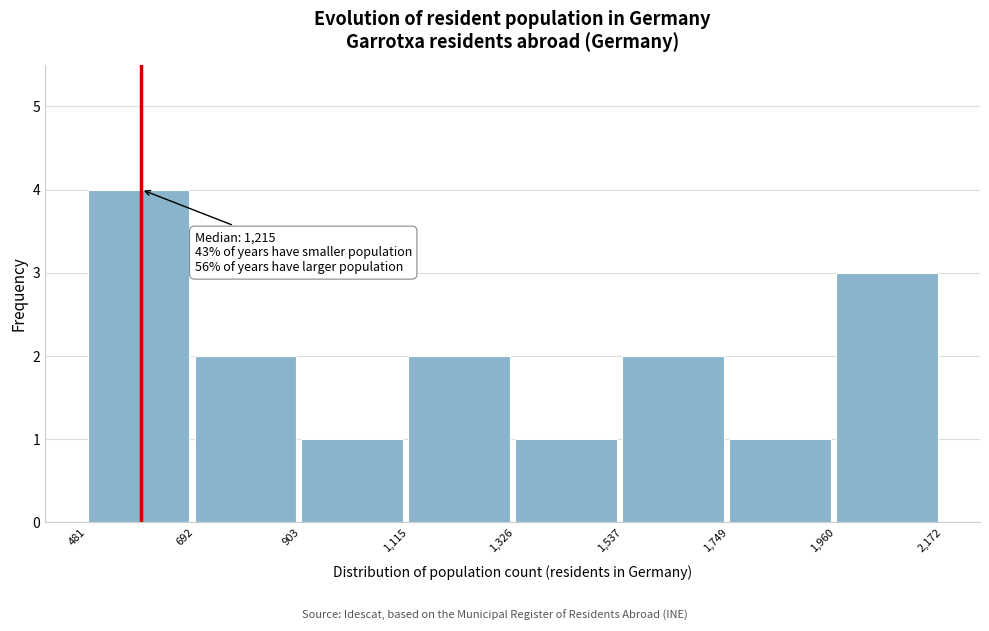

Which range on the x-axis has the tallest bar?

481 to 692